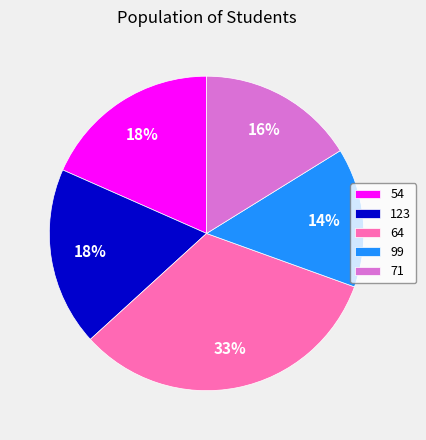

To the nearest percent, what portion does 54 represent?

18%